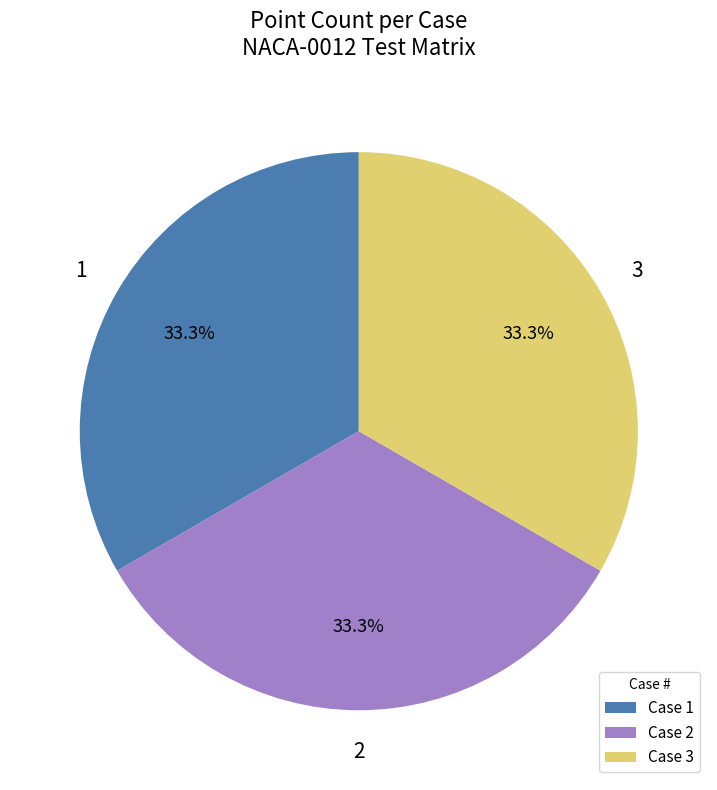

Do Case 2 and Case 3 together represent more than half of the pie?

Yes